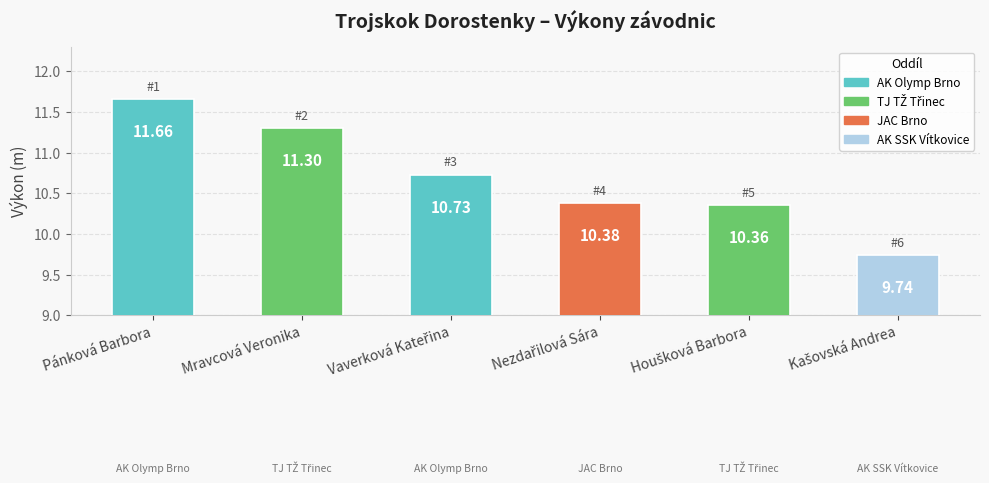

At which category does the chart reach its peak across all series?

Pánková Barbora